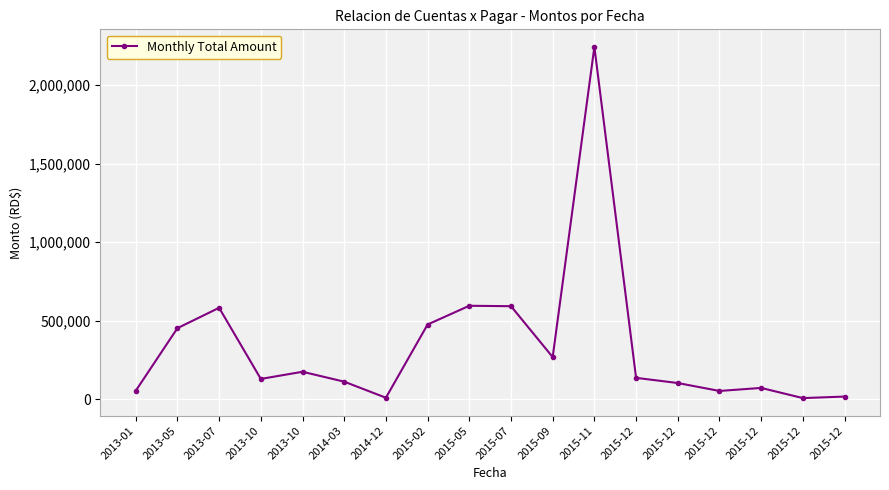

What is the value of the 14th point from the left?

137352.0